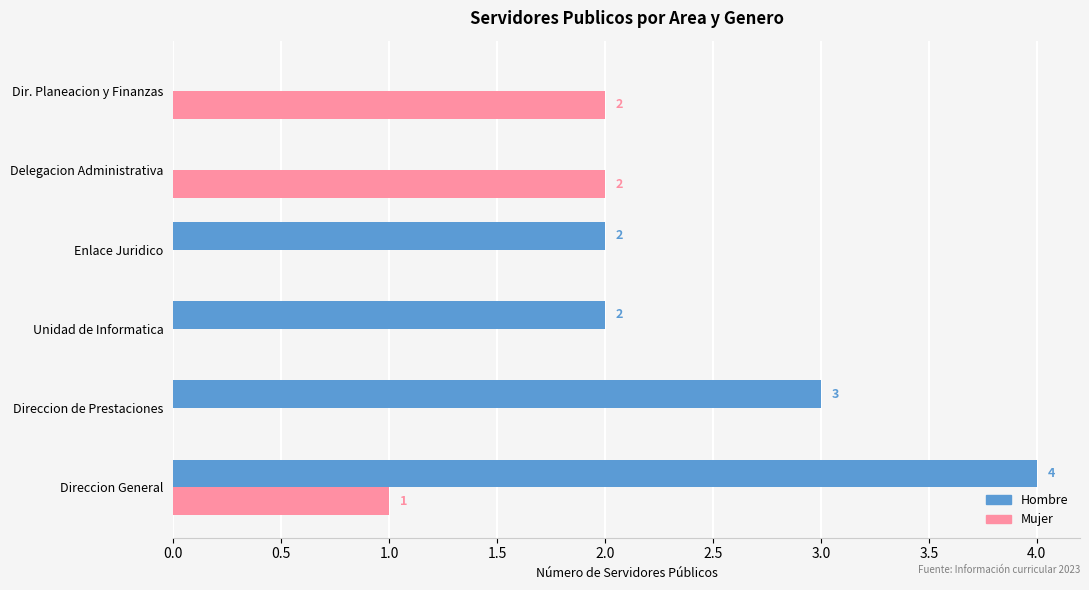

The Mujer series shows 1 at Direccion de Prestaciones. True or false?

False